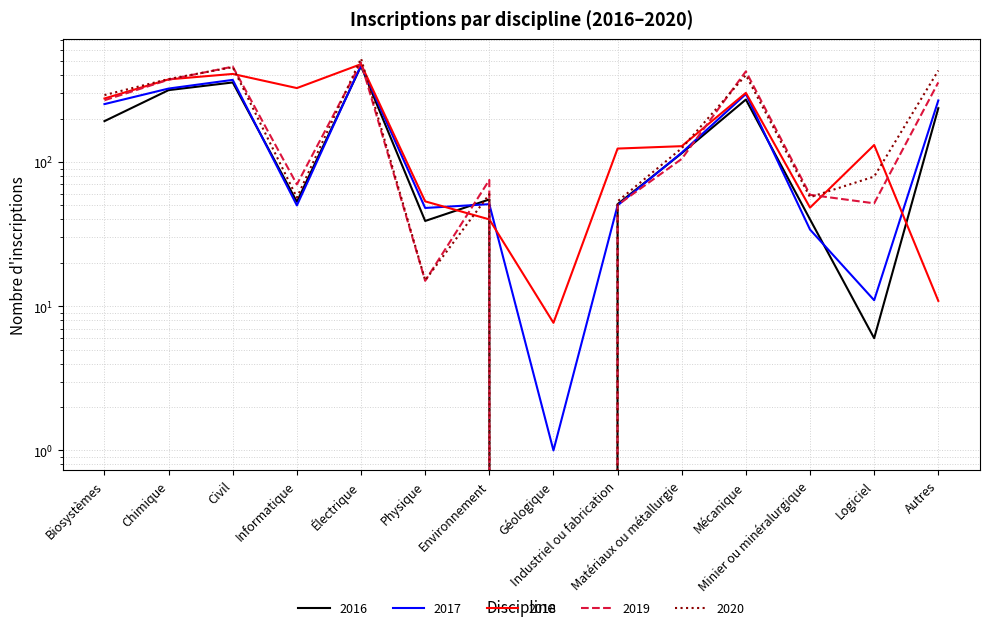

Is this an area chart (filled region under the line)?

No